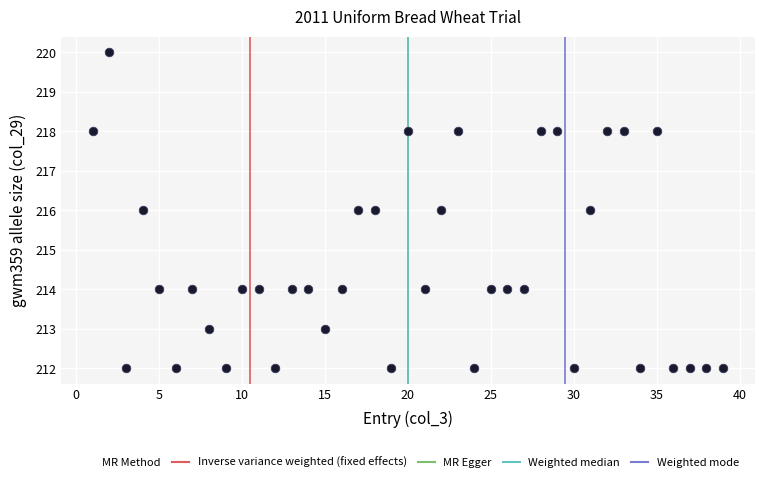

What is the range of Y values (max minus min)?

8